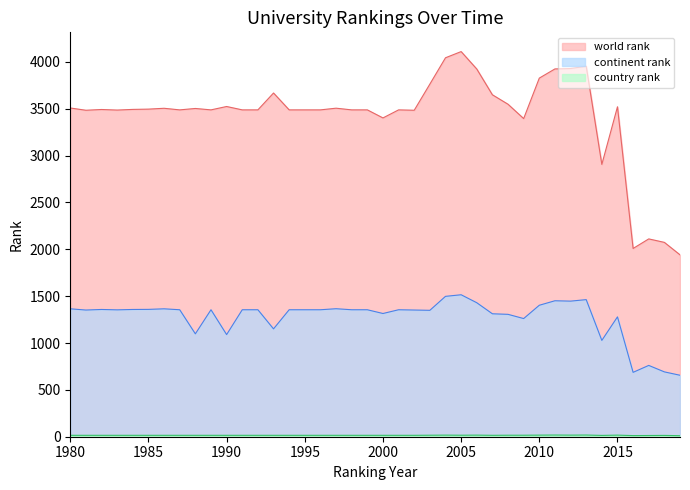

Where is world rank nearest to the value 3025?

2014